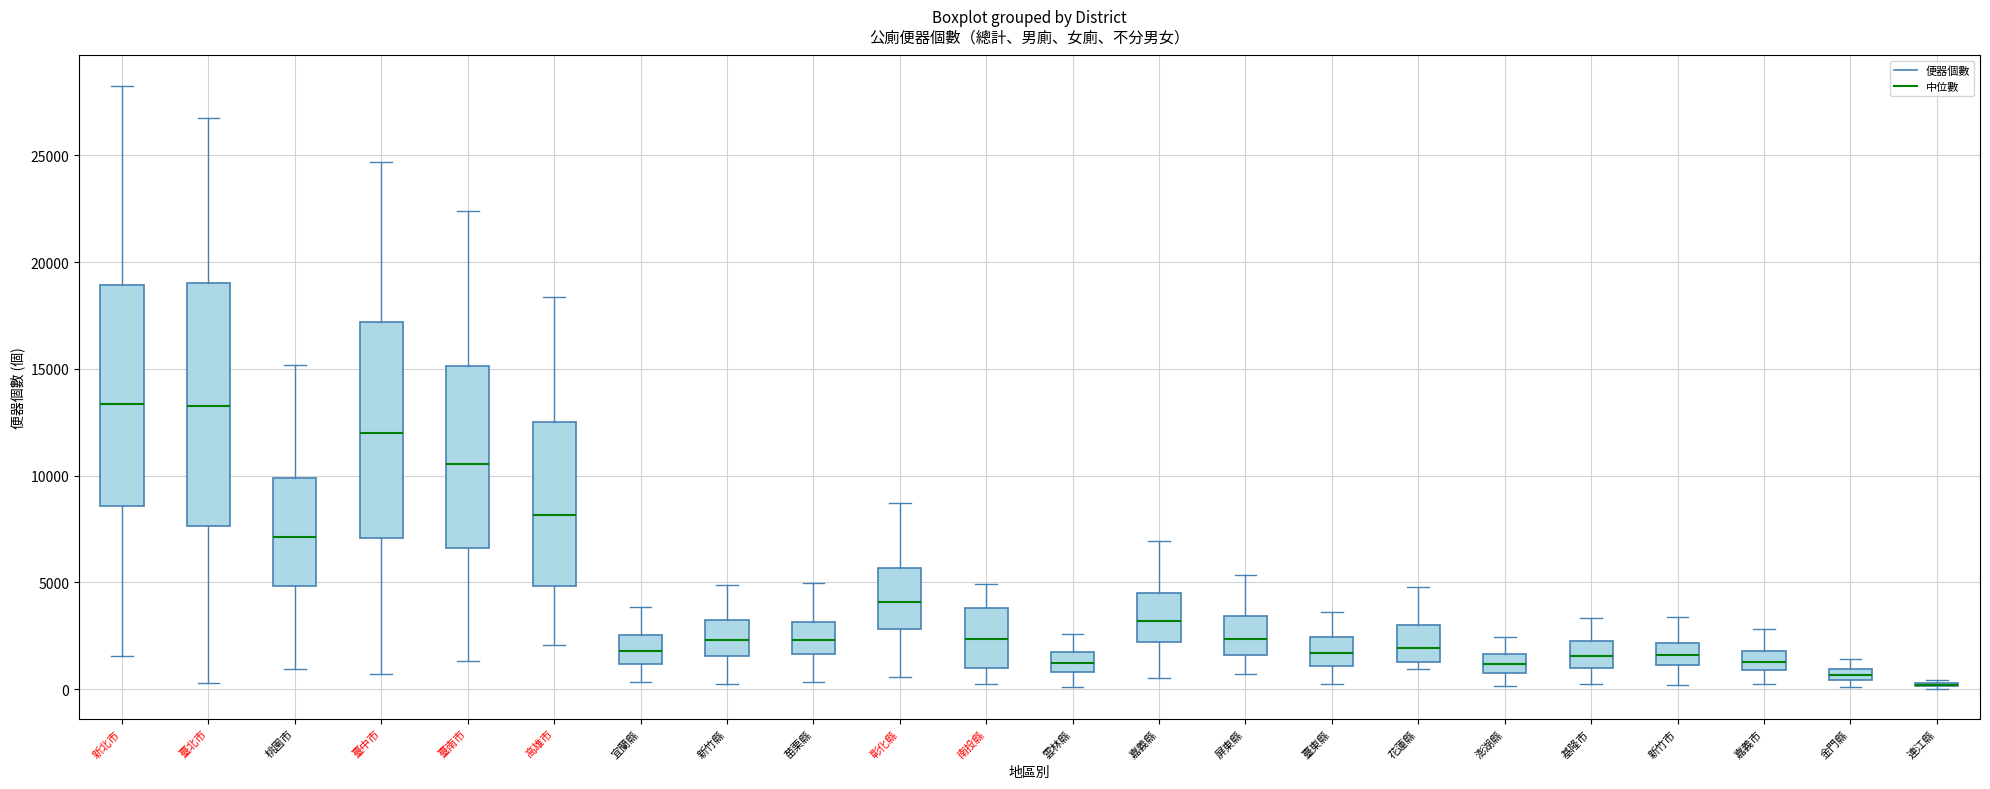

Where is the upper edge of the box for 新北市 on the y-axis? The values are not printed on the chart, so give them approximately, as read against the axis.

19000